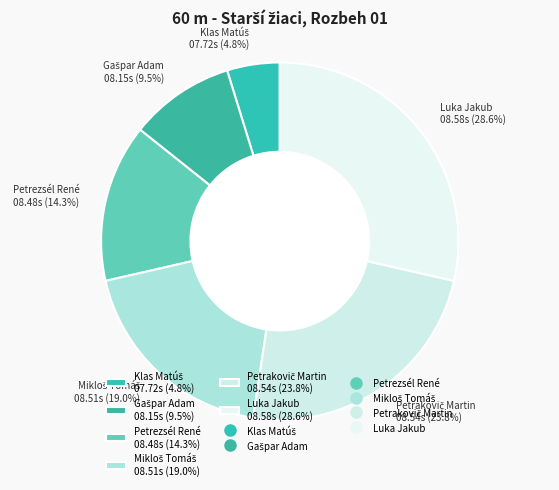

Does any single category account for the majority?

No